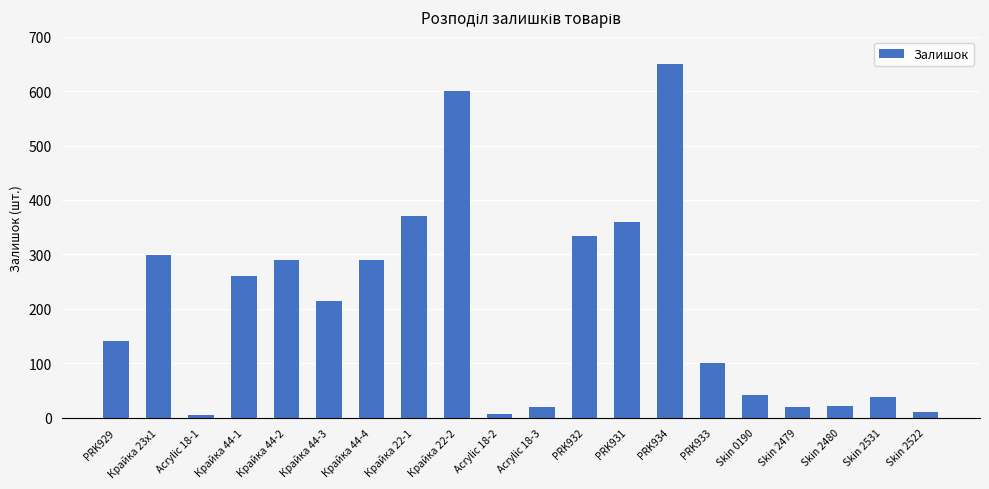

What is the ratio of the value at PRK932 to the value at Крайка 23x1?

1.1